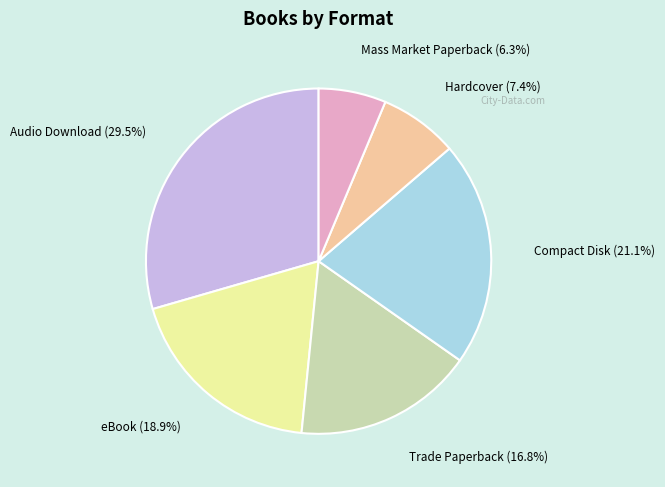

How many segments does this pie chart have?

6